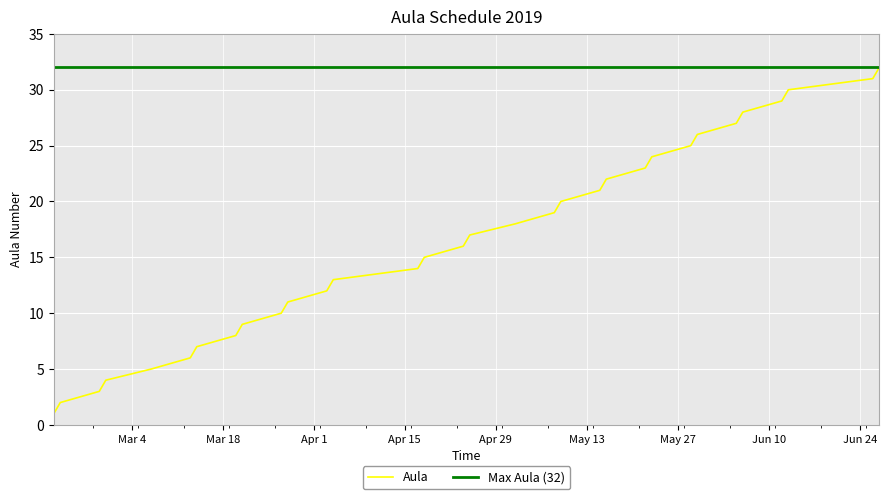

Reading left to right, list all the values displayed in this chart.

1	2	3	4	5	6	7	8	9	10	11	12	13	14	15	16	17	18	19	20	21	22	23	24	25	26	27	28	29	30	31	32